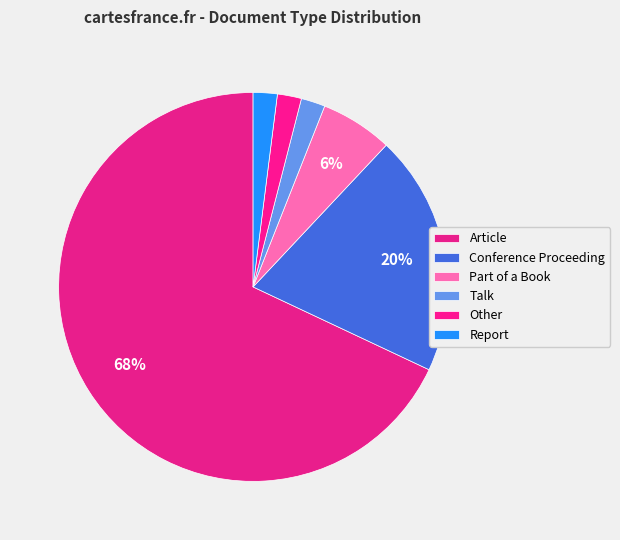

How many segments does this pie chart have?

6